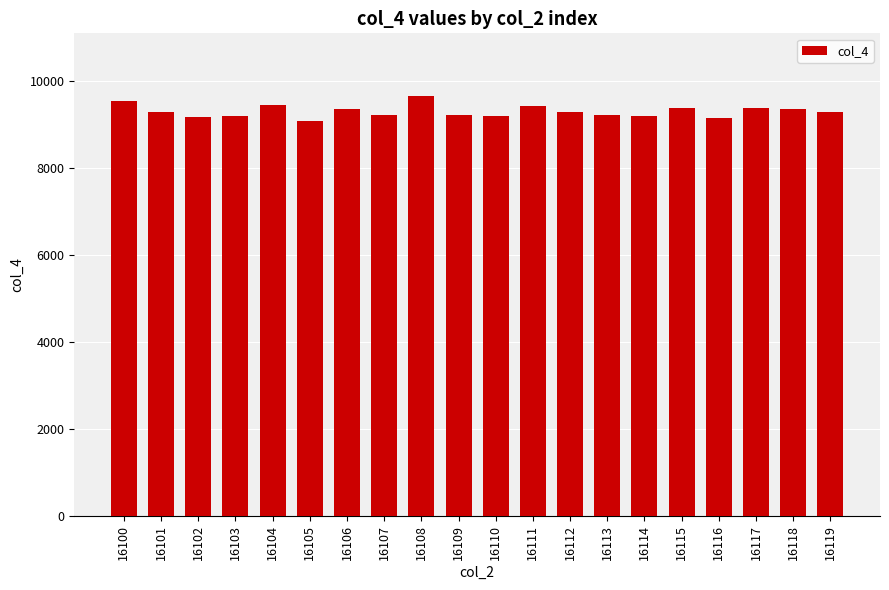

Is it true that the value at 16105 is 13175?

False